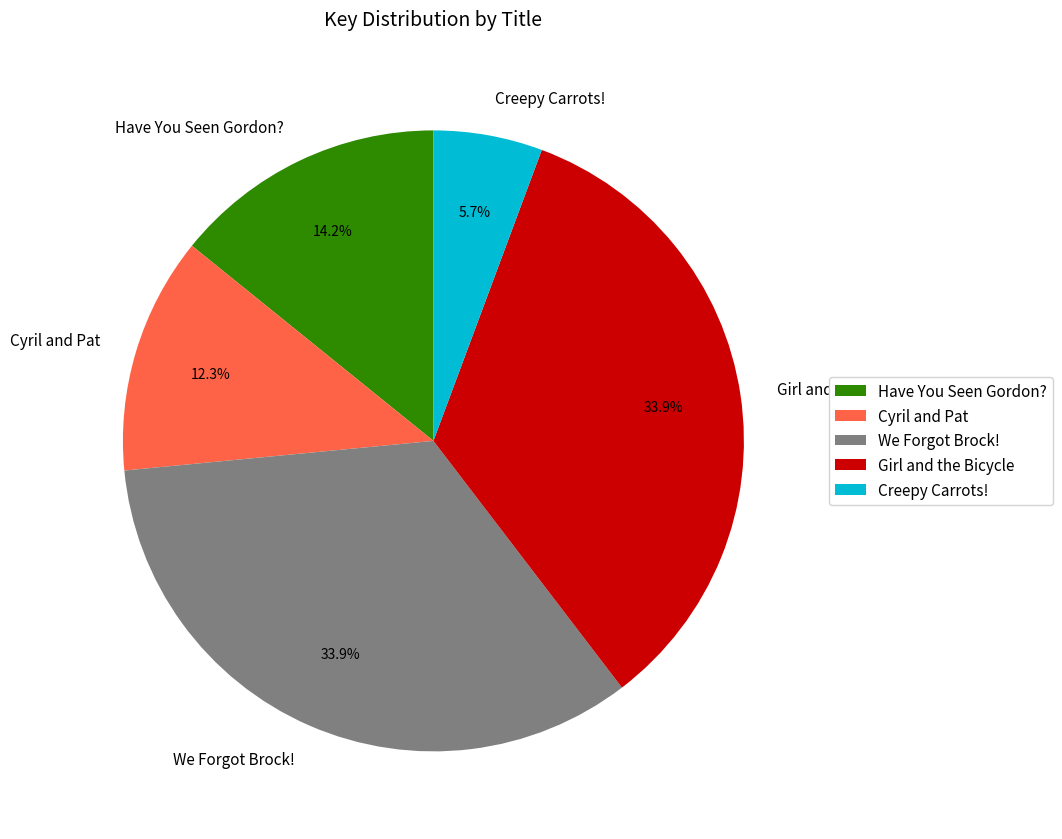

Between Have You Seen Gordon? and We Forgot Brock!, which is larger?

We Forgot Brock!